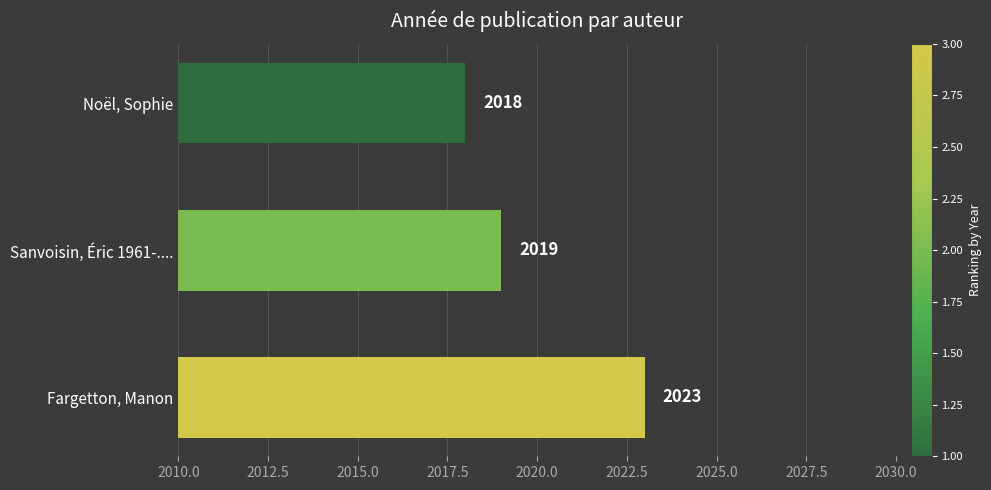

What is the average value?

2020